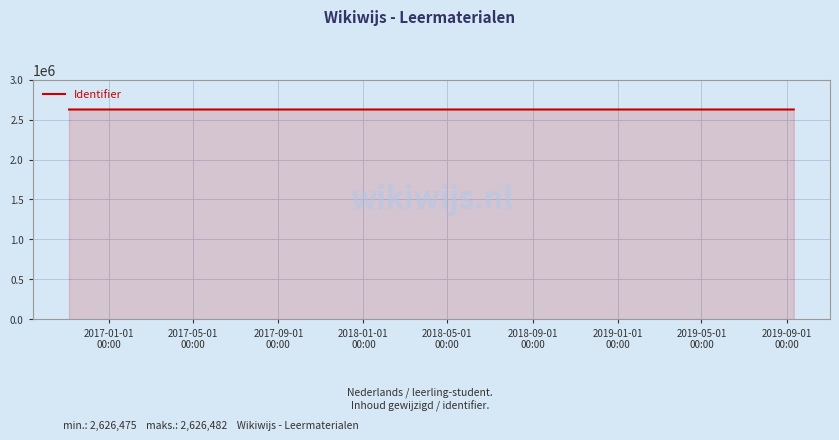

What is the average value?

2626479